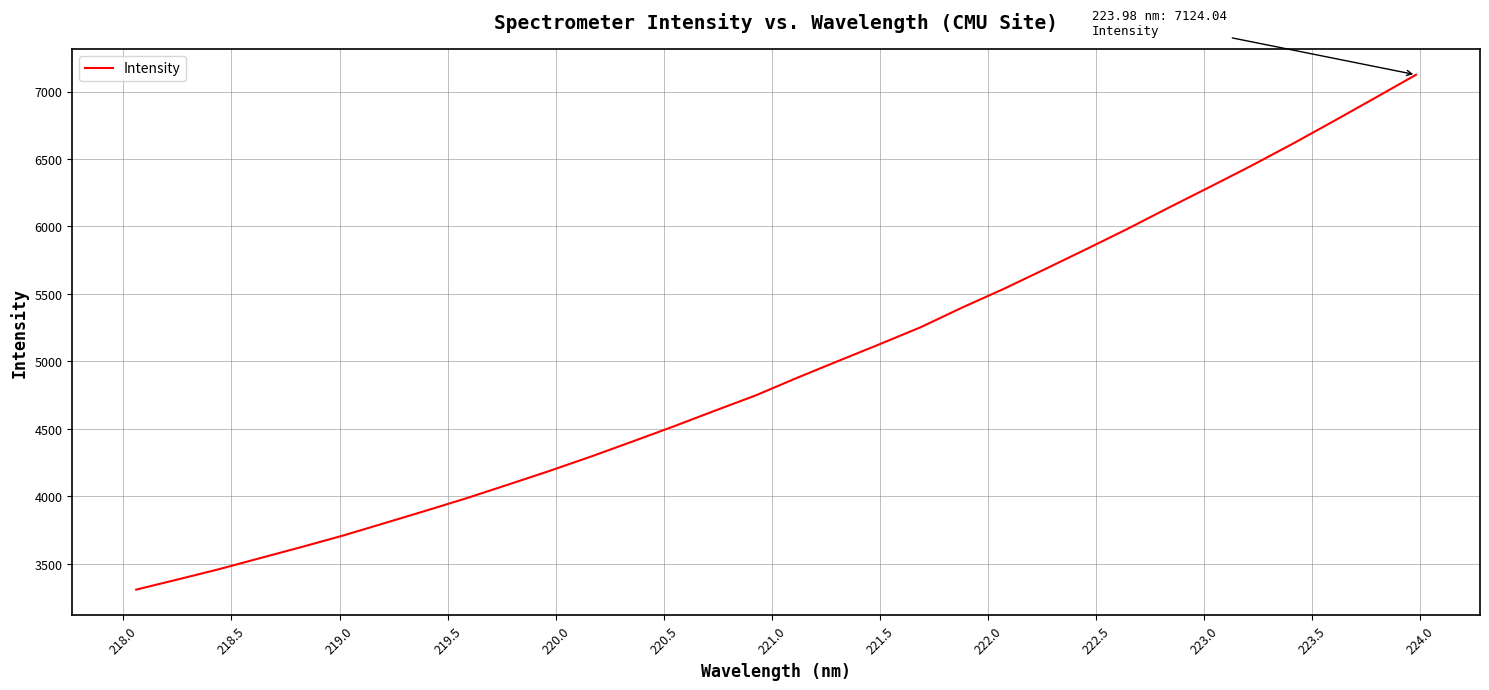

What is the minimum value shown in the chart?

3308.8